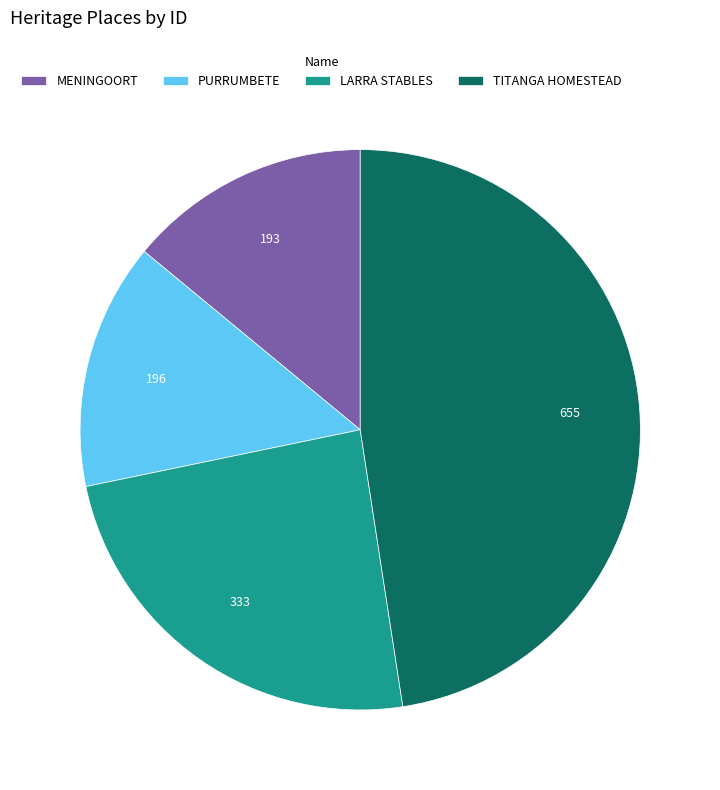

What is the largest slice in the pie chart?

TITANGA HOMESTEAD